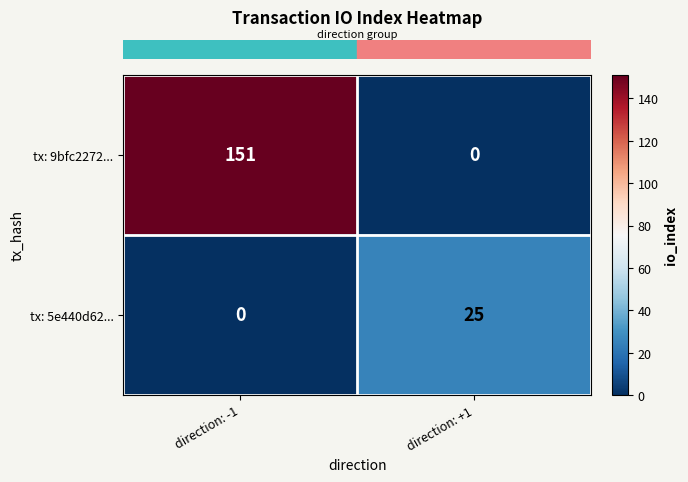

What is the greatest value displayed?

151